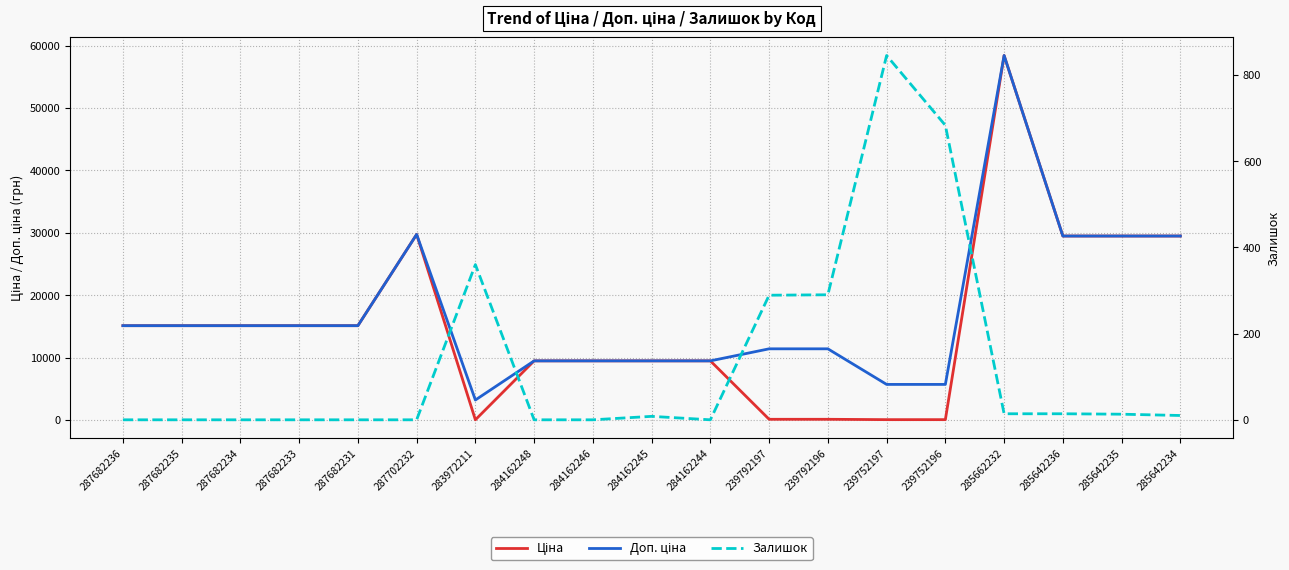

True or false: Залишок and Ціна cross at least once.

True